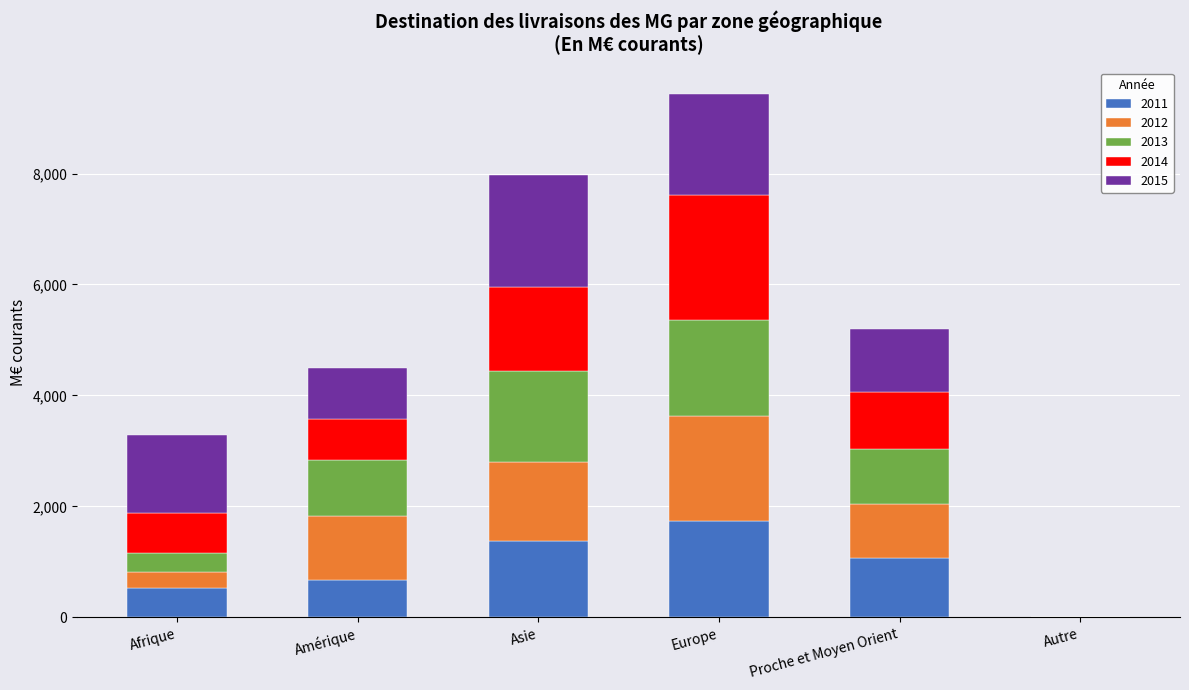

Is it true that 2011 equals 1371.3 at Asie?

True